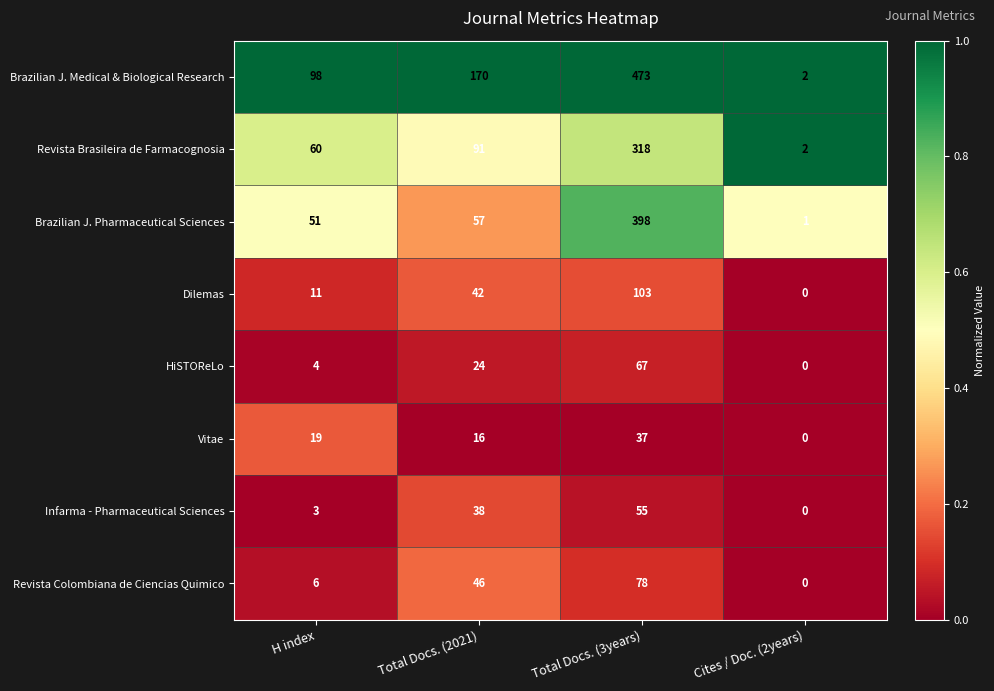

Which series changed the most between Total Docs. (2021) and Total Docs. (3years)?

Brazilian J. Pharmaceutical Sciences